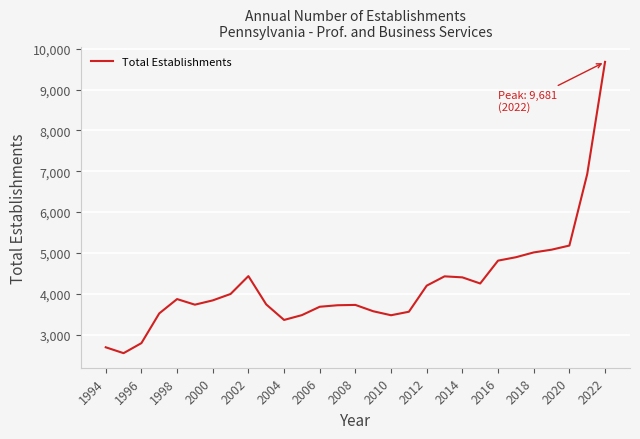

What is the greatest value displayed?

9681